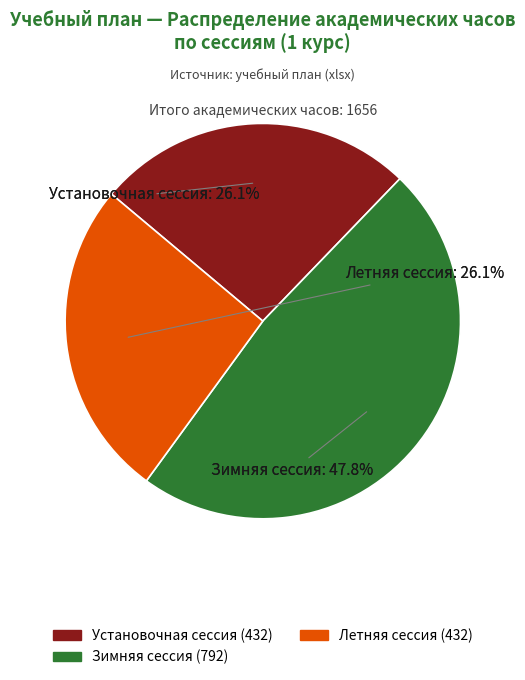

How many slices are in this pie chart?

3